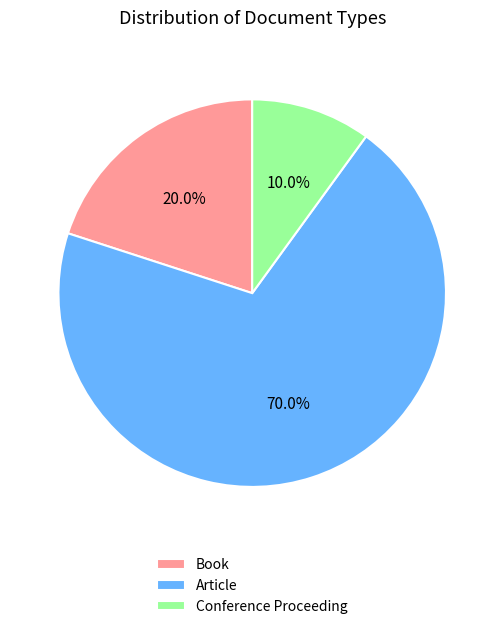

The Article slice represents 70% of the pie. True or false?

True